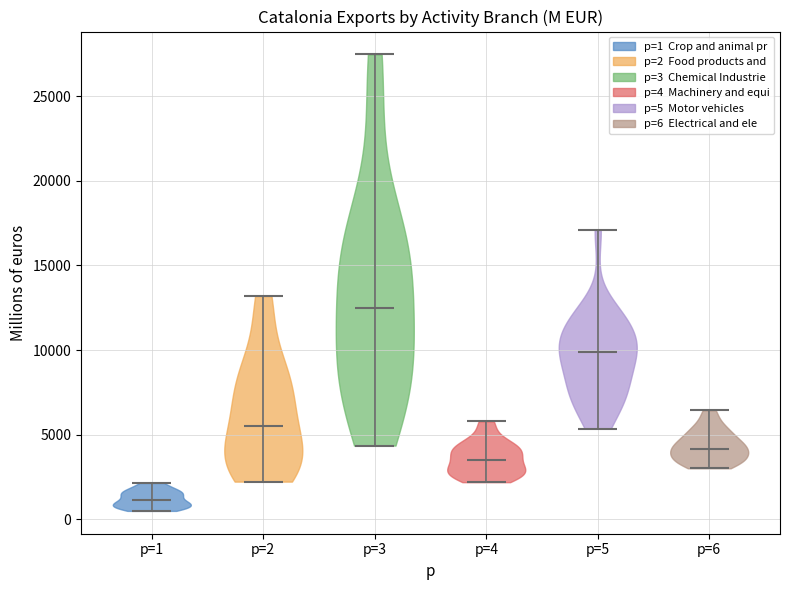

Which violin has the highest median line?

p=3